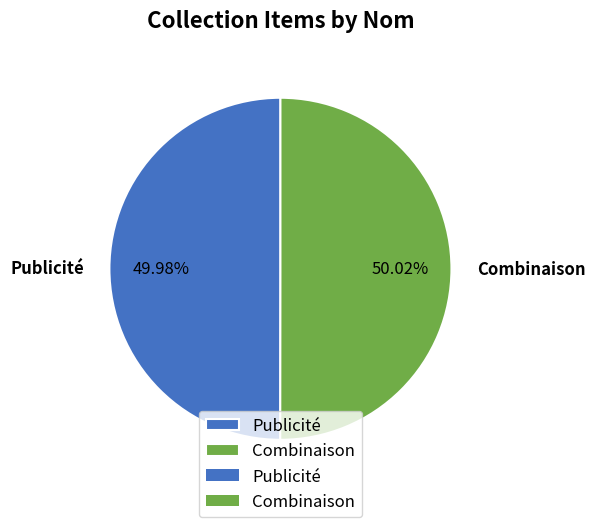

To the nearest percent, what is the average slice percentage?

50%